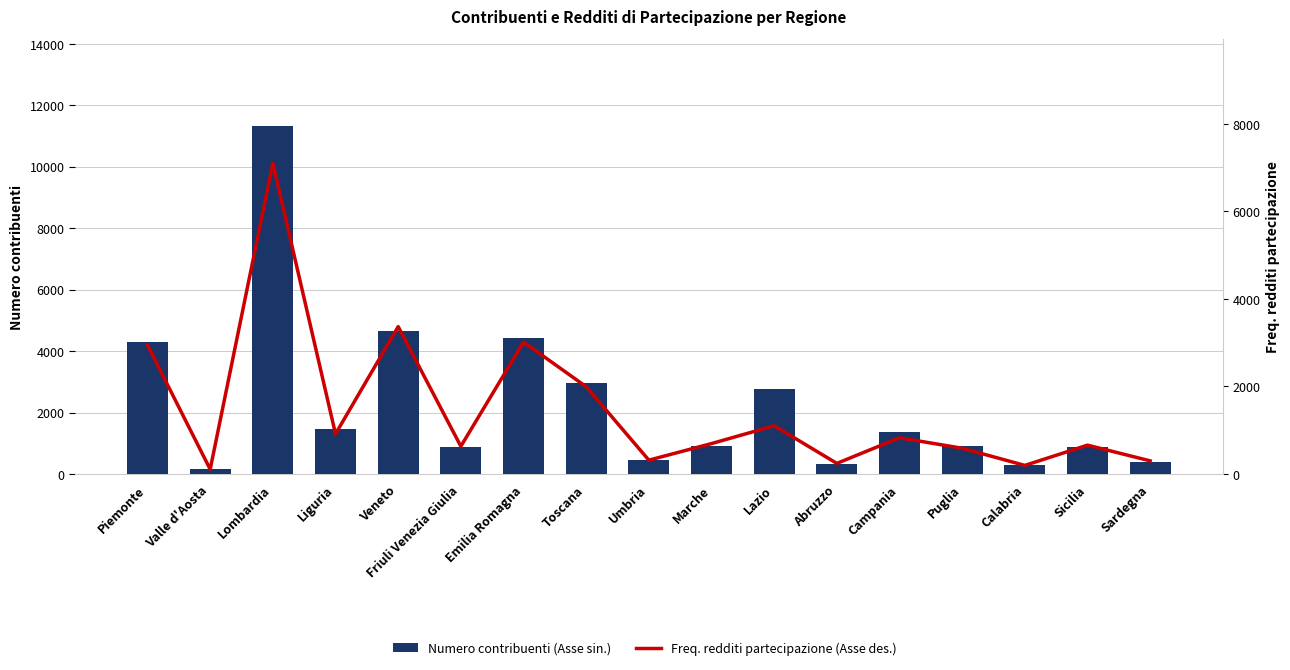

What value does the Freq. redditi partecipazione (Asse des.) series have at Puglia, to the nearest 50?

600